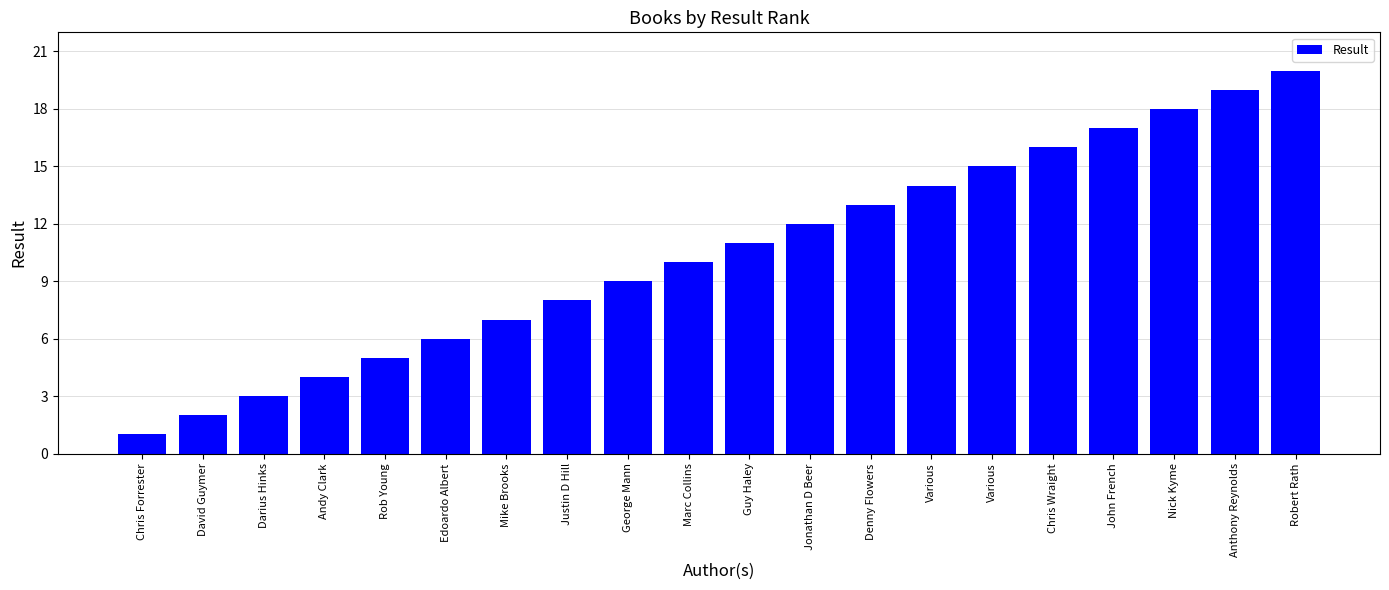

How many categories are shown in the chart?

20